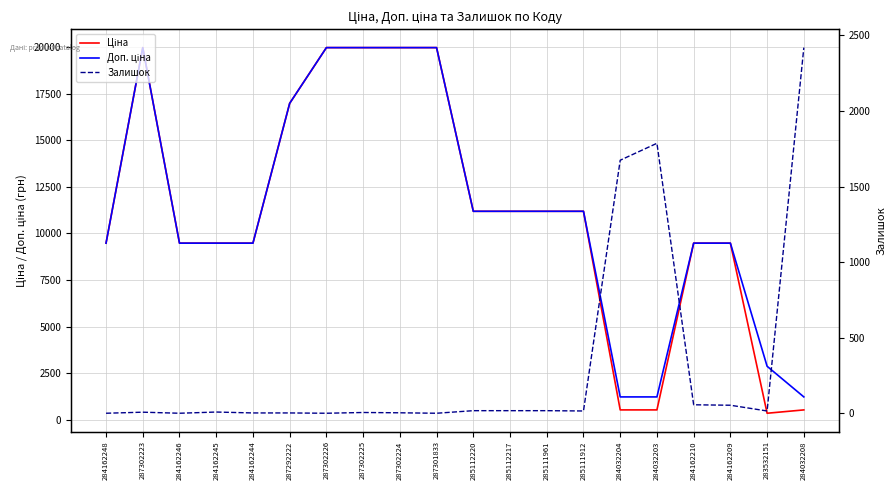

Rank the series by their maximum value, from lowest to highest.

Залишок, Ціна, Доп. ціна